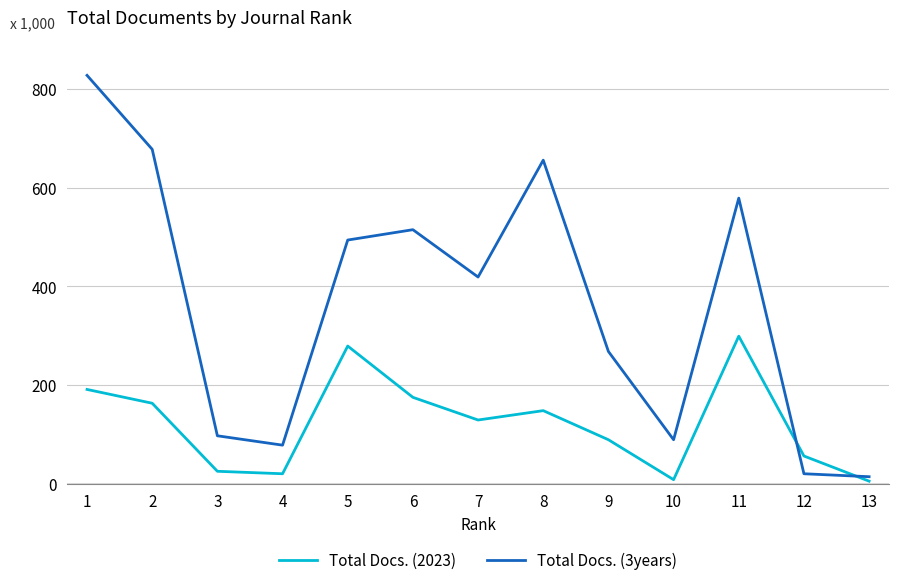

Is this an area chart (filled region under the line)?

No